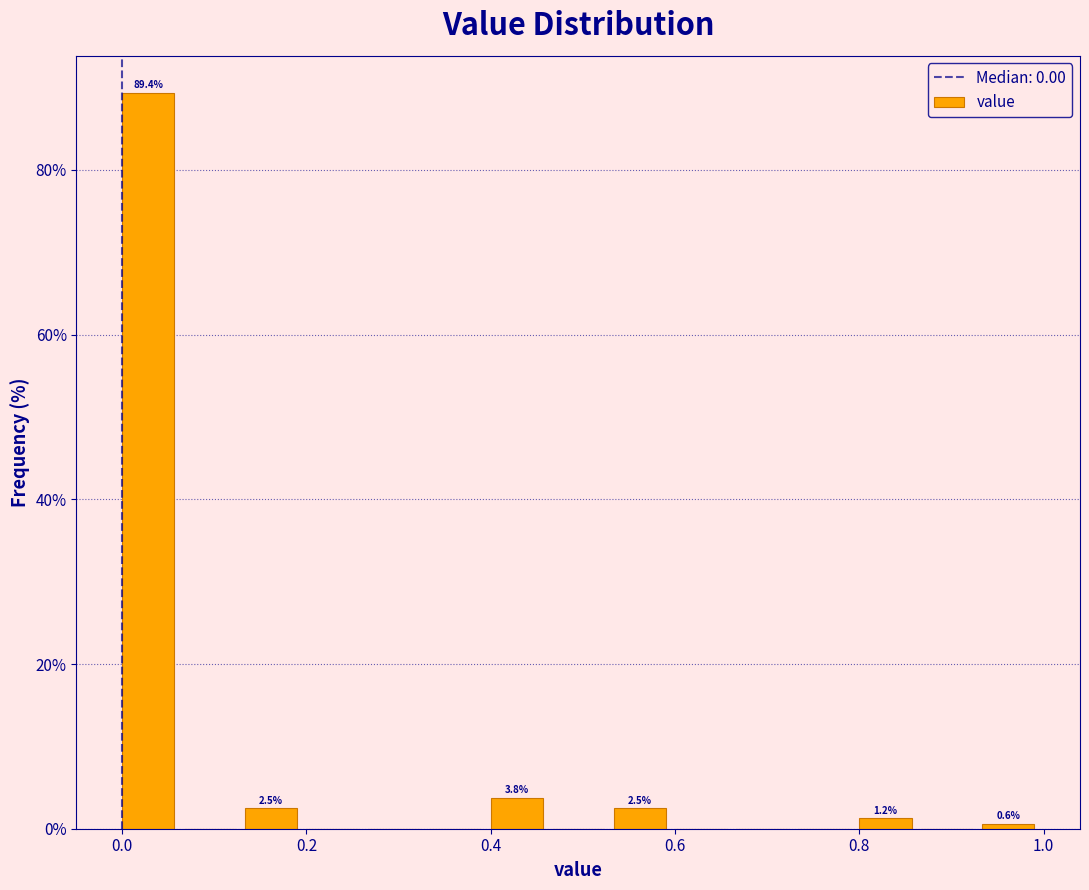

Around what value on the x-axis is the tallest bar? Give the approximate position of its centre, as read against the axis.

0.02